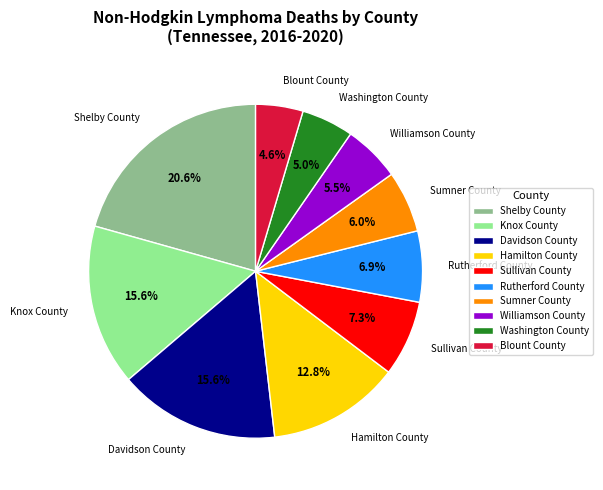

How many slices are in this pie chart?

10